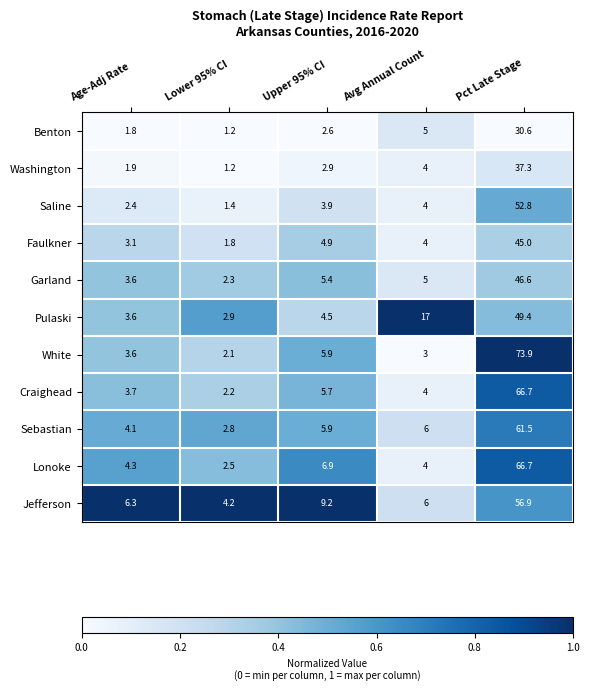

Is it true that White equals 3.2 at Lower 95% CI?

False